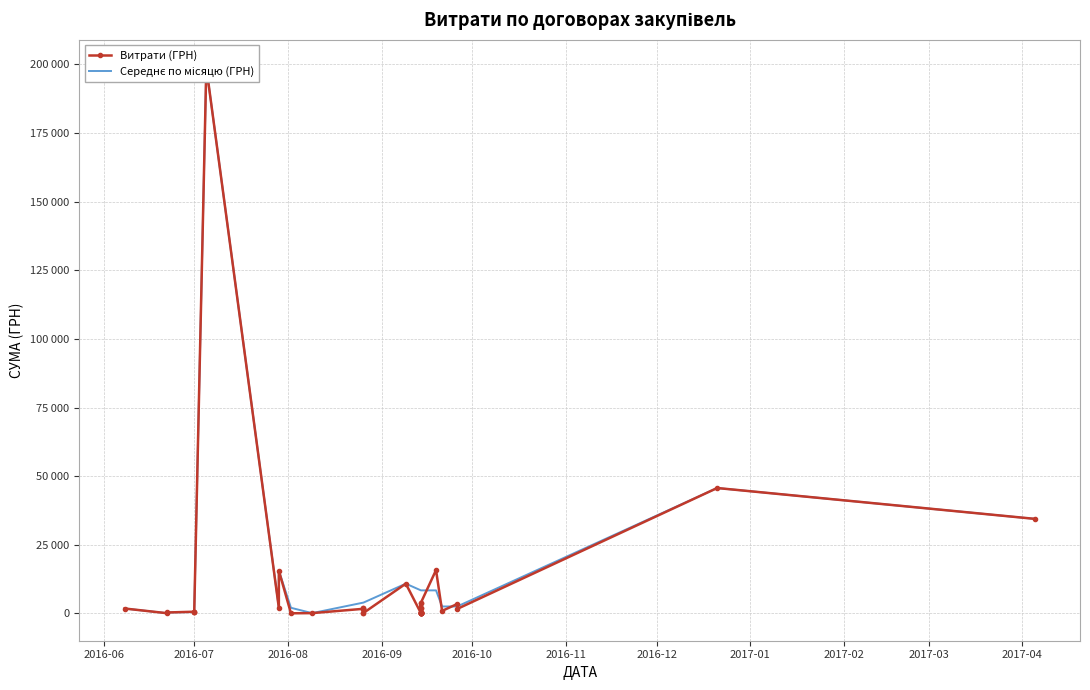

Which has a higher value, 2016-10 or 2016-07?

2016-10